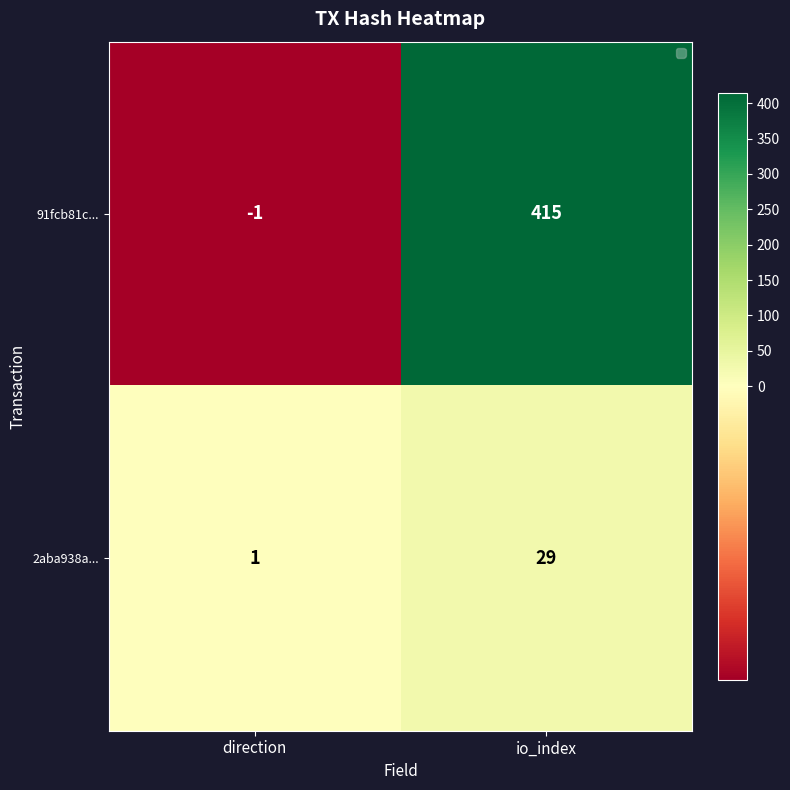

Which series changed the most between direction and io_index?

91fcb81c...